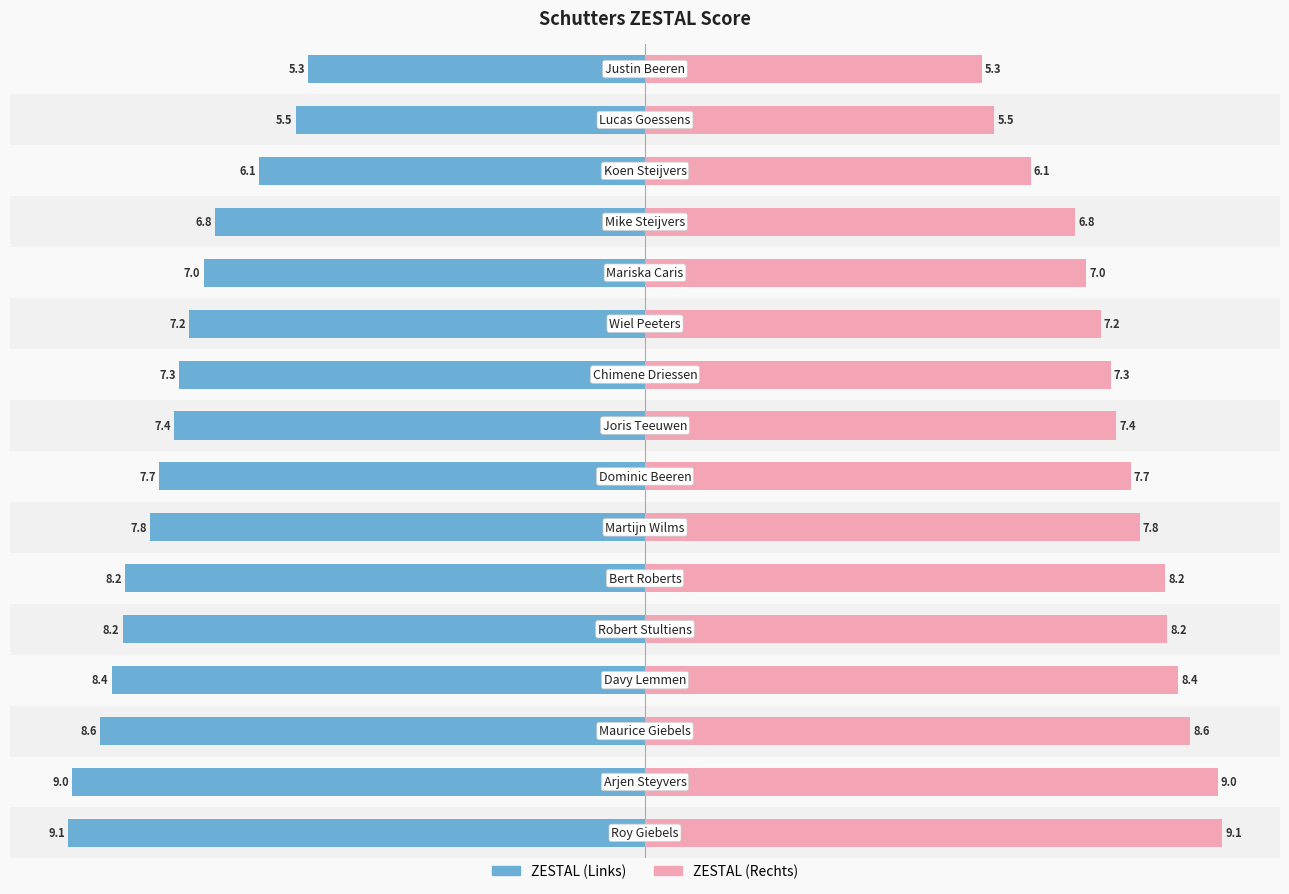

What is the difference between the highest and lowest values at 2?

17.2